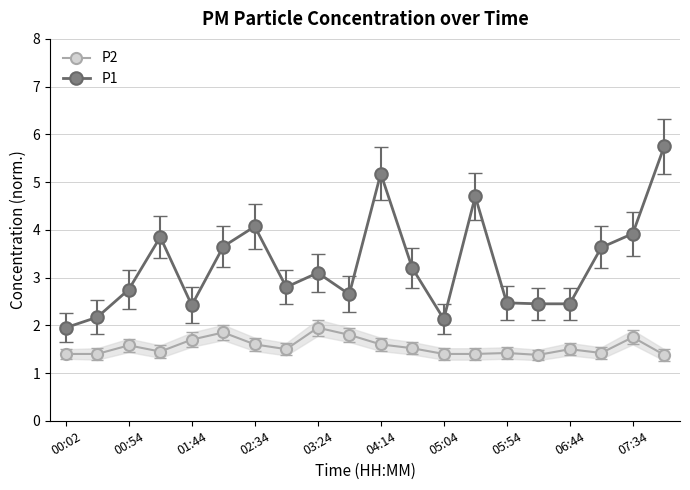

True or false: P2 and P1 cross at least once.

False